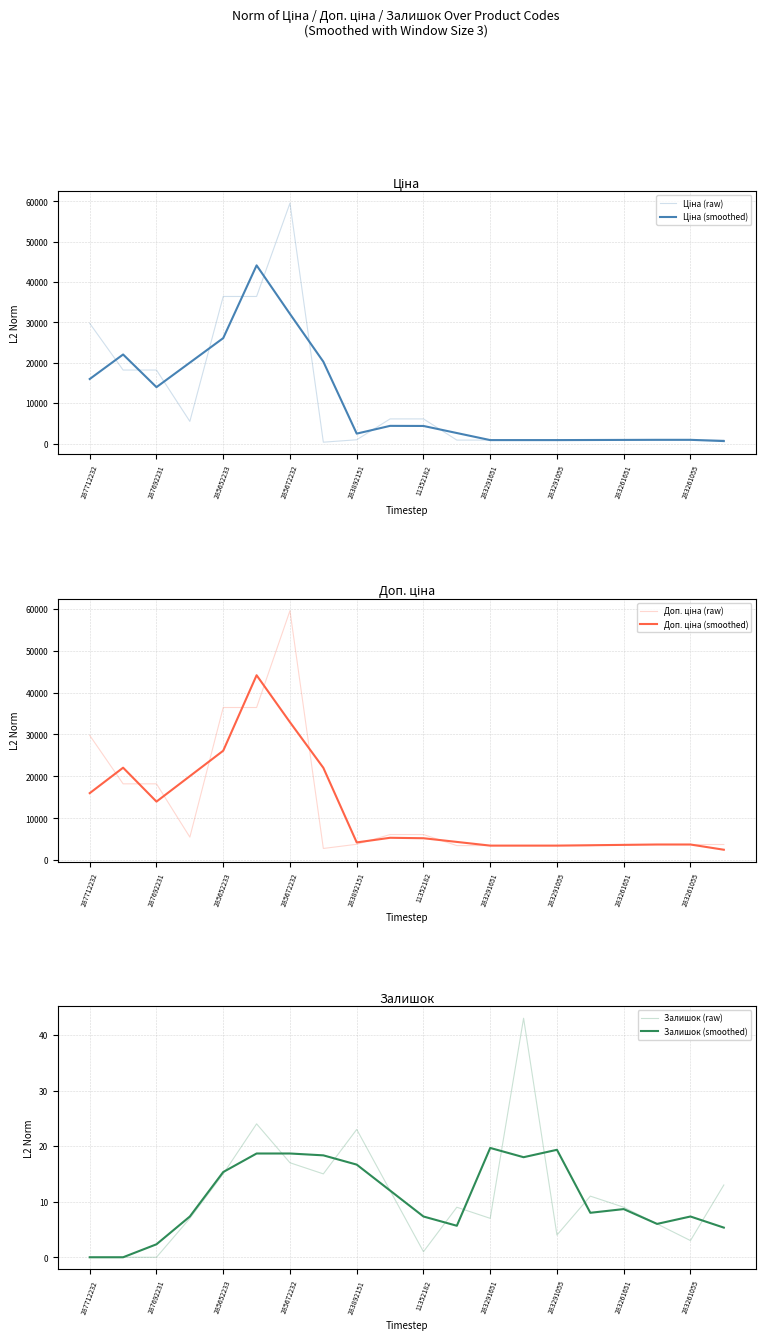

Which category has the lowest value in the Доп. ціна (smoothed) series?

19